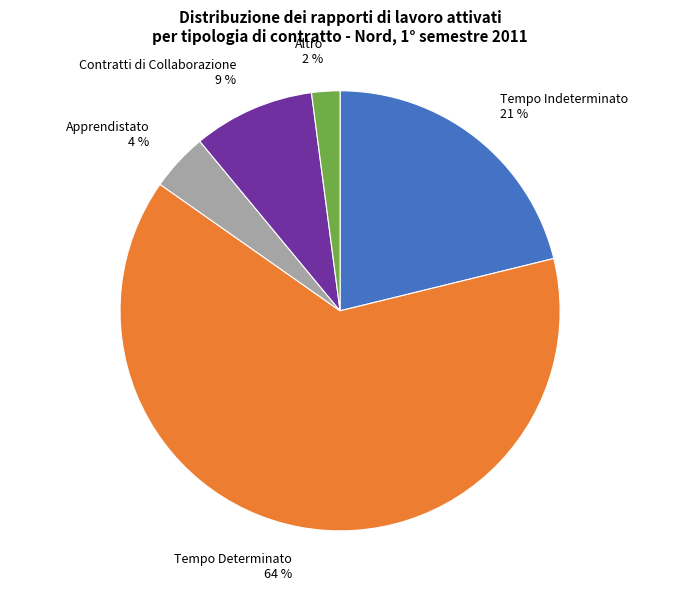

Do Tempo Indeterminato and Apprendistato together represent more than half of the pie?

No